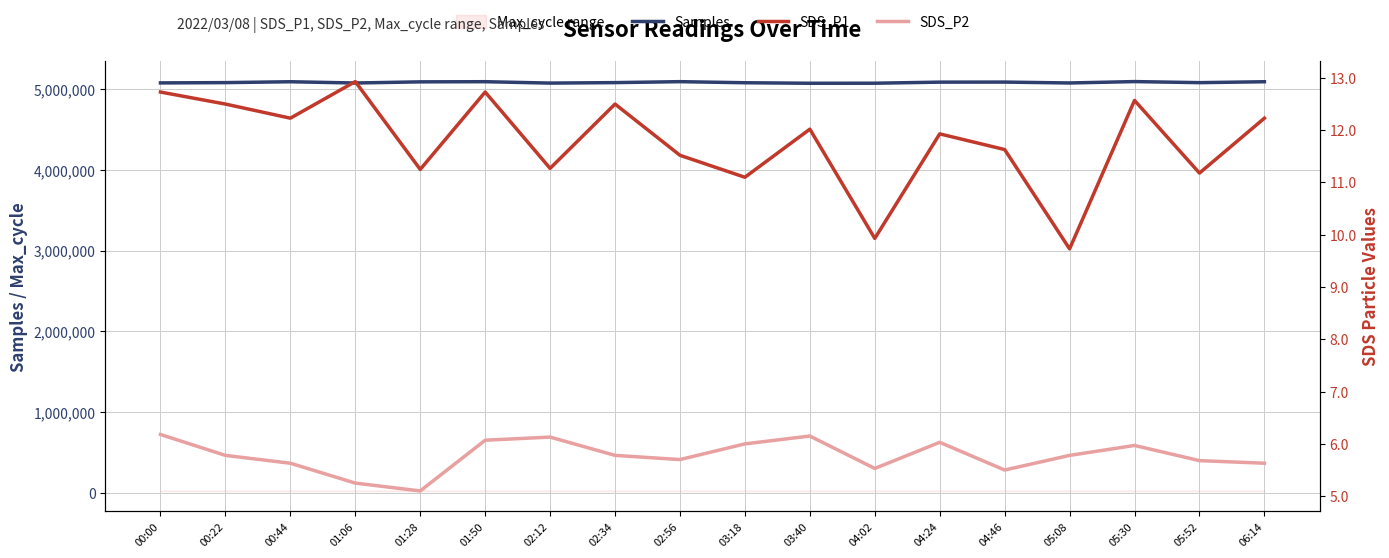

At which label is SDS_P1 closest to 11?

03:18